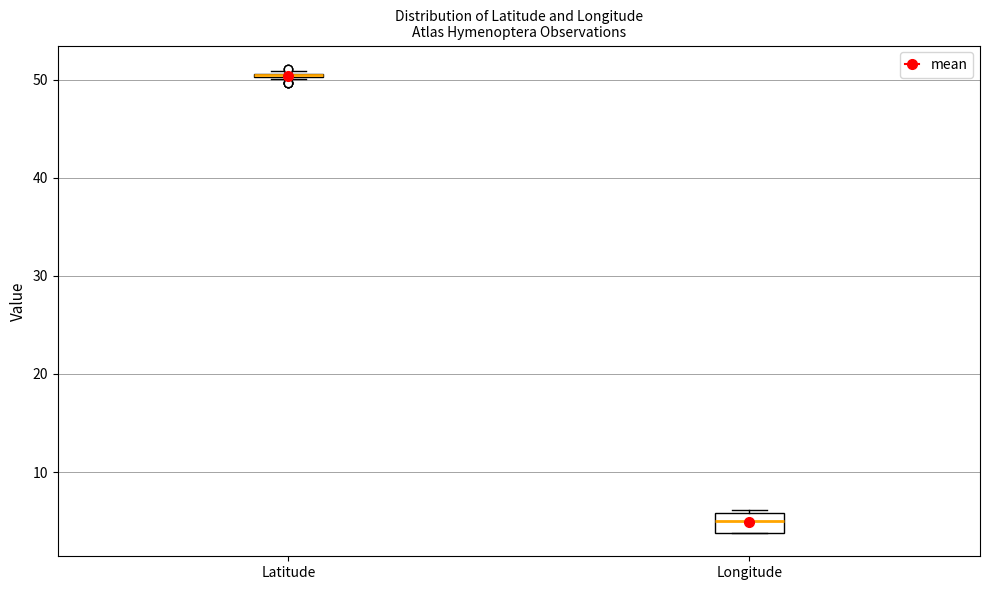

Reading left to right, read every box against the y-axis: the position of its median line, the range the box covers, and the ends of its whiskers. The values are not printed on the chart, so give them approximately, as read against the axis.

Latitude: box collapsed to a line at 51, whiskers 50 to 51
Longitude: median 5, box 4 to 6, whiskers 4 to 6 (just above the box's upper edge)